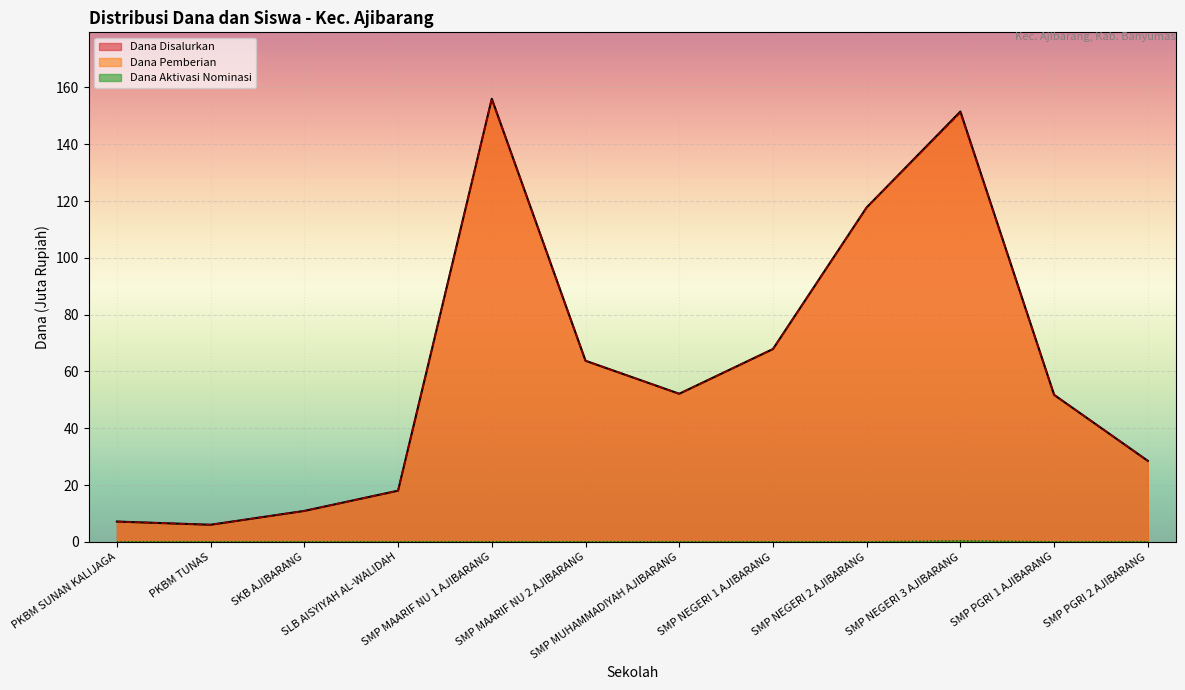

What is the value of the Dana Disalurkan point at the 4th from the left?

18.0